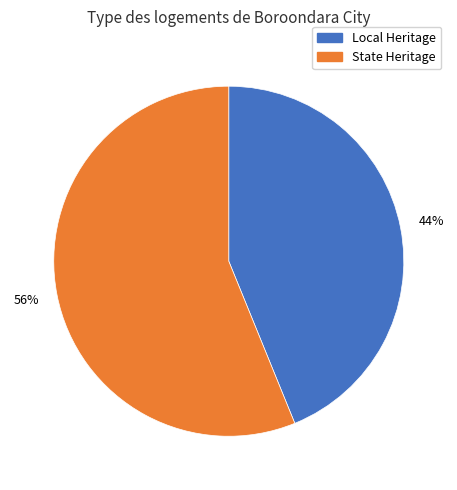

How many slices are in this pie chart?

2